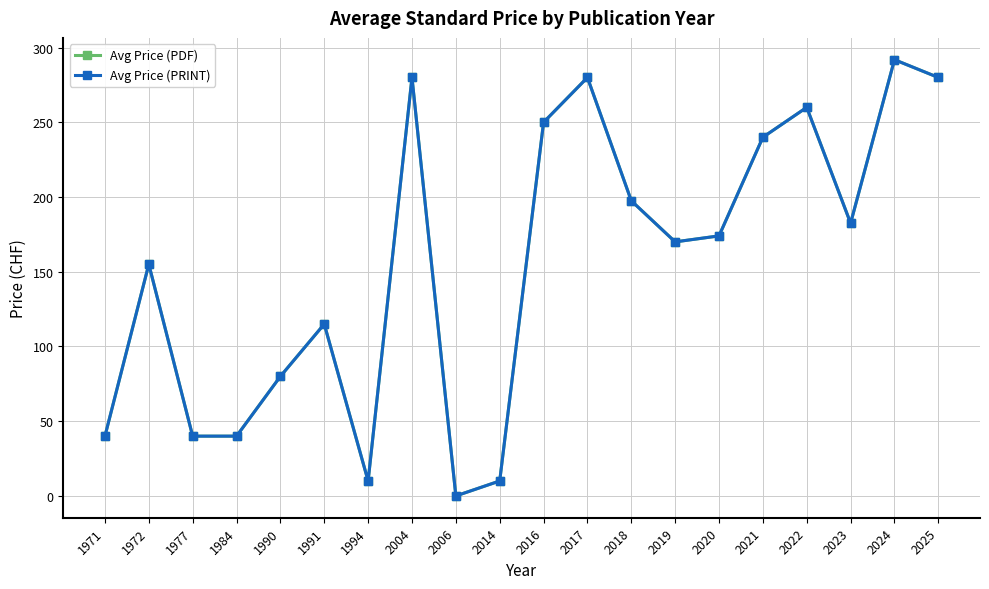

True or false: Avg Price (PDF) has a value of 170.0 at 2019.

True